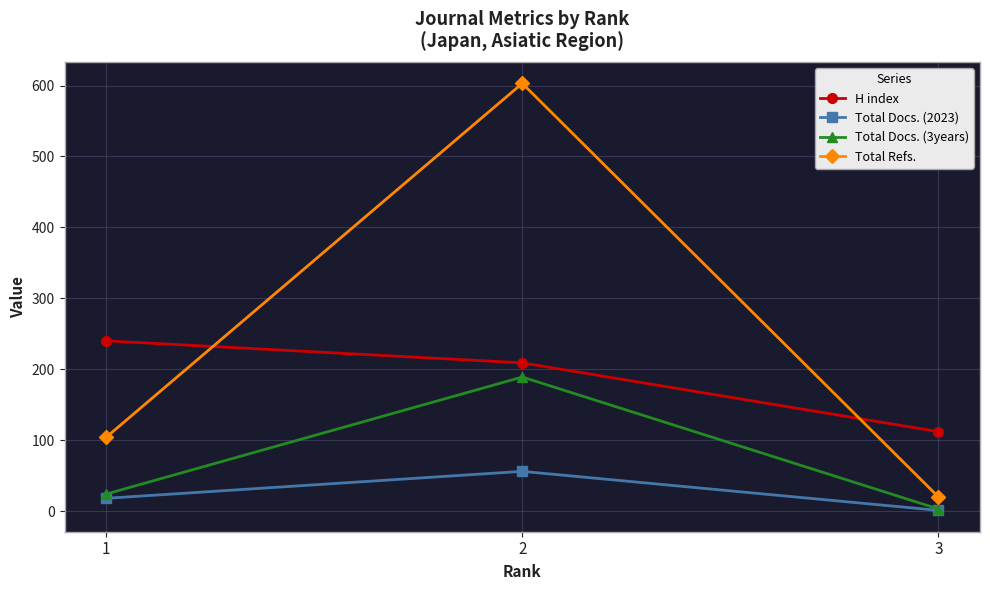

List the series in order of their overall mean, highest first.

Total Refs., H index, Total Docs. (3years), Total Docs. (2023)